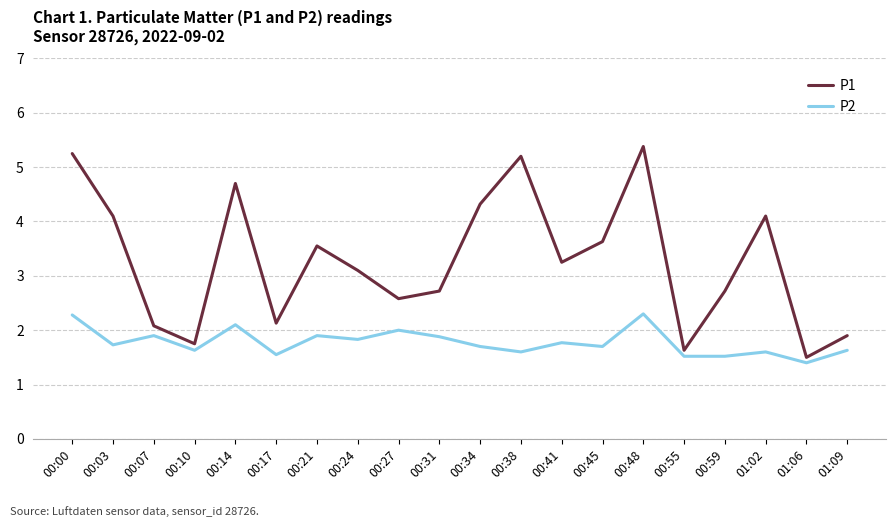

List the series in order of their overall mean, lowest first.

P2, P1